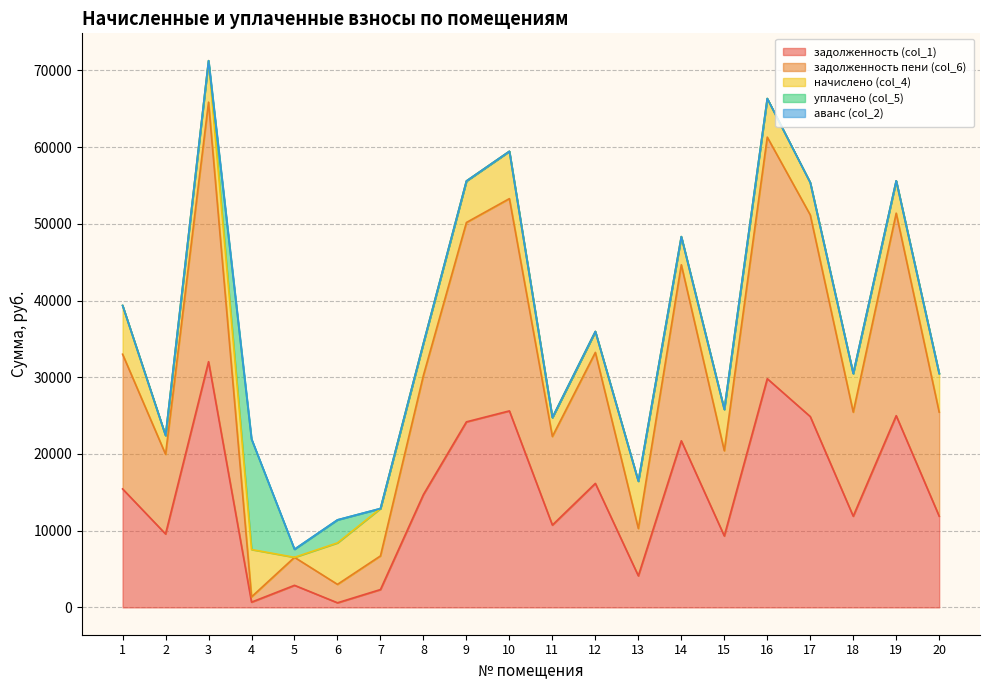

What is the highest value of the задолженность пени (col_6) series?

33831.1